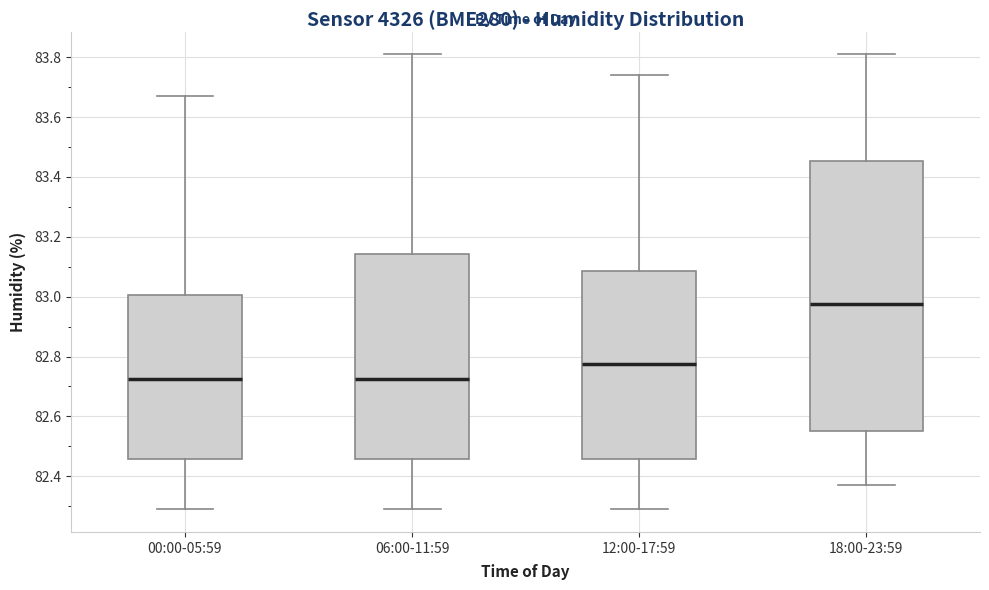

Reading left to right, transcribe this box plot: for each box, give where its median line is, the range the box spans, and where its two whiskers end, as read against the y-axis. The values are not printed on the chart, so give them approximately, as read against the axis.

00:00-05:59: median 82.72, box 82.46 to 83.00, whiskers 82.30 to 83.68
06:00-11:59: median 82.72, box 82.46 to 83.14, whiskers 82.30 to 83.82
12:00-17:59: median 82.78, box 82.46 to 83.08, whiskers 82.30 to 83.74
18:00-23:59: median 82.98, box 82.56 to 83.46, whiskers 82.38 to 83.82